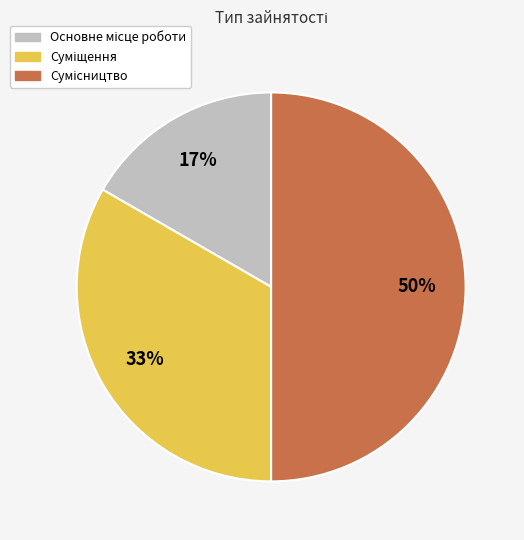

Which slice is the largest?

Сумісництво